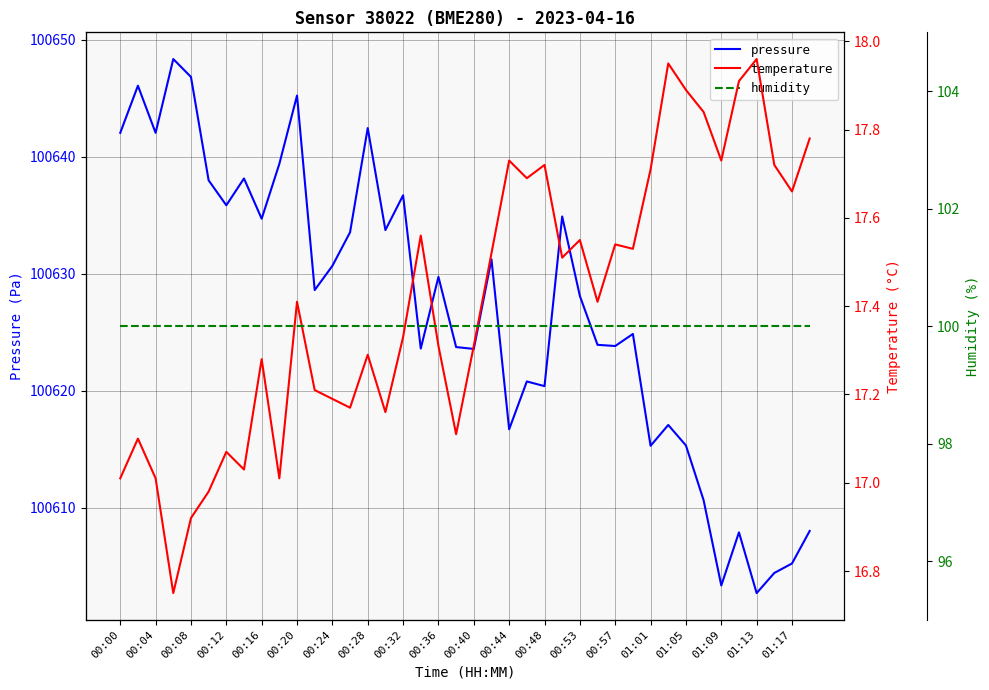

Is it true that temperature equals 4.4 at 25?

False